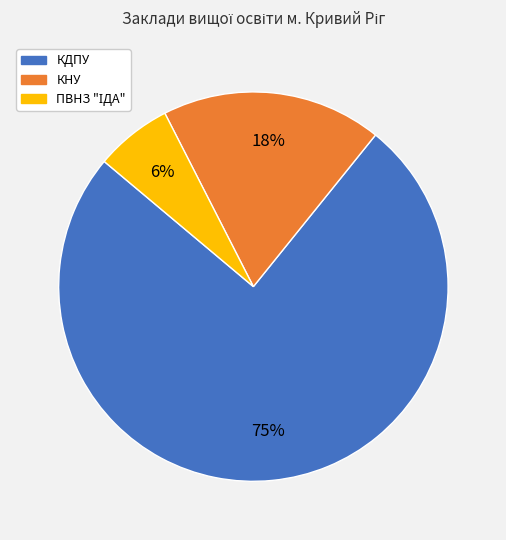

Does any single category account for the majority?

Yes